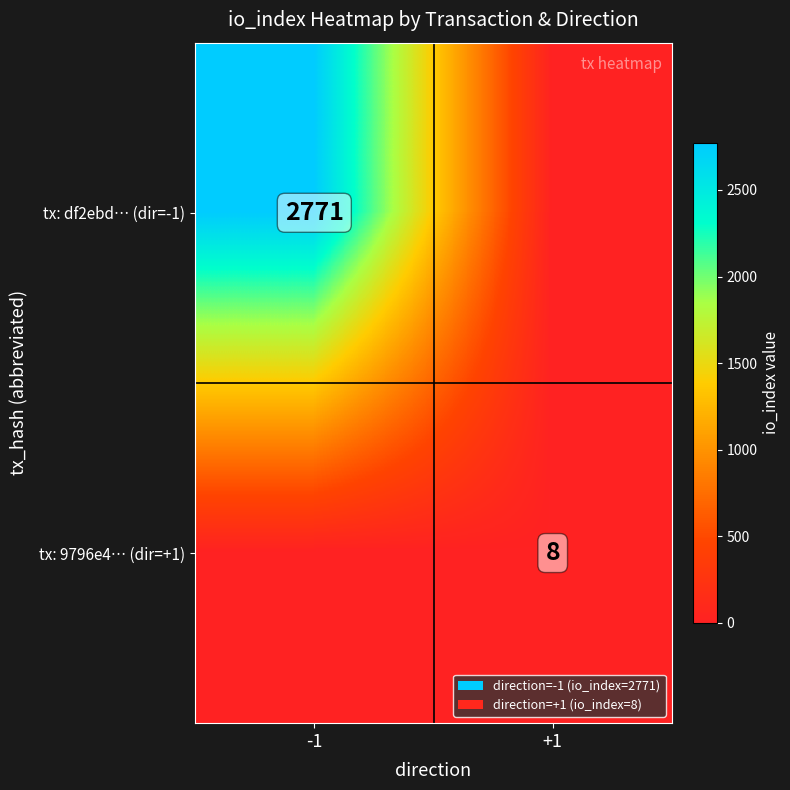

Is the value of tx: 9796e4… (dir=+1) at +1 greater than the value of tx: df2ebd… (dir=-1) at -1?

No